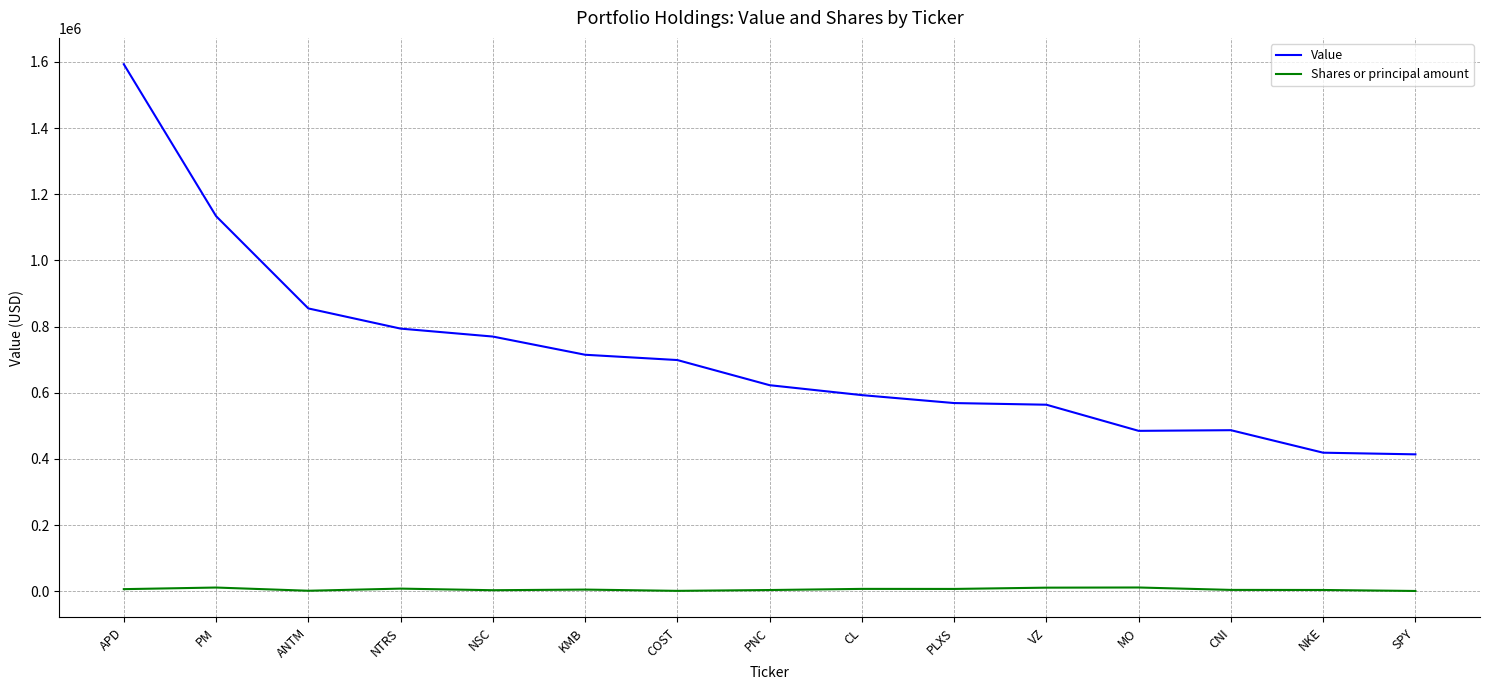

Which series has the widest spread of values?

Value